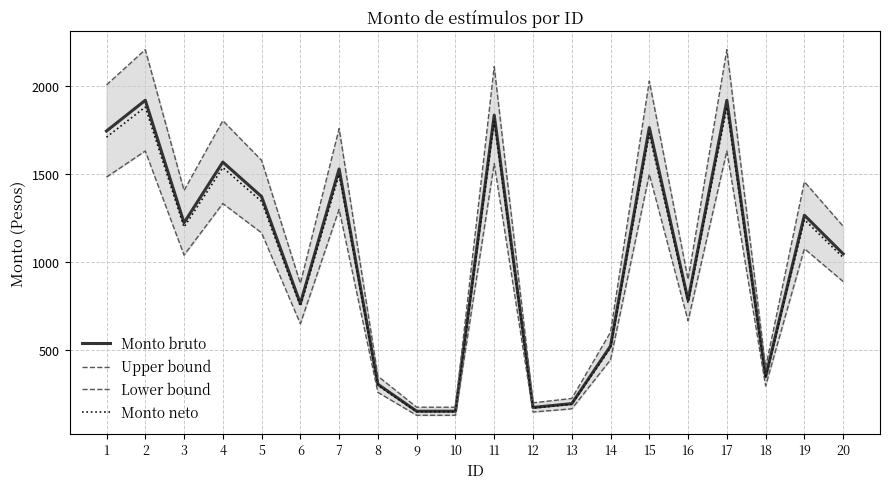

At which category is the sum across all series the highest?

2